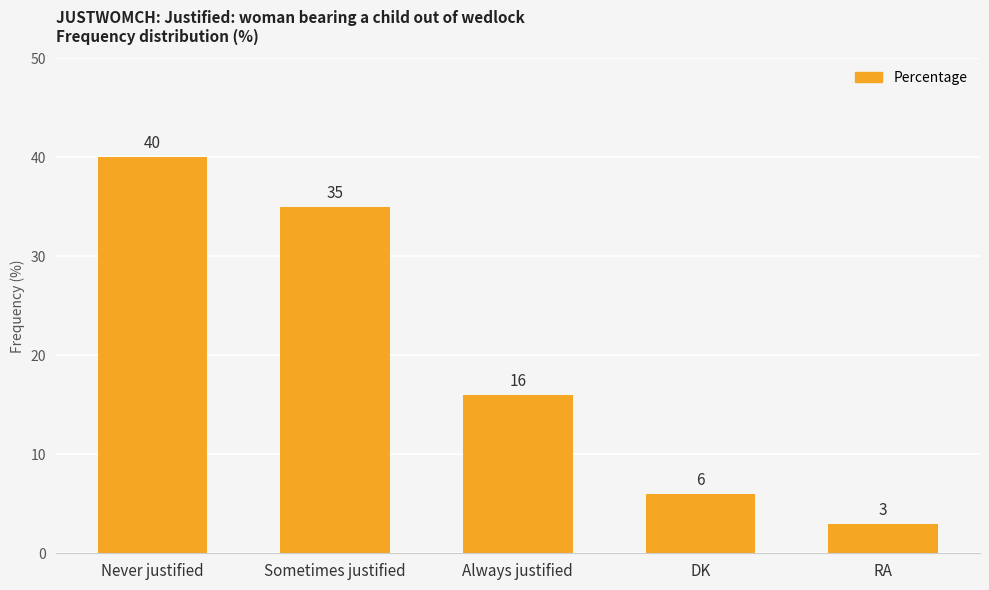

Which label corresponds to the smallest value in the chart?

RA